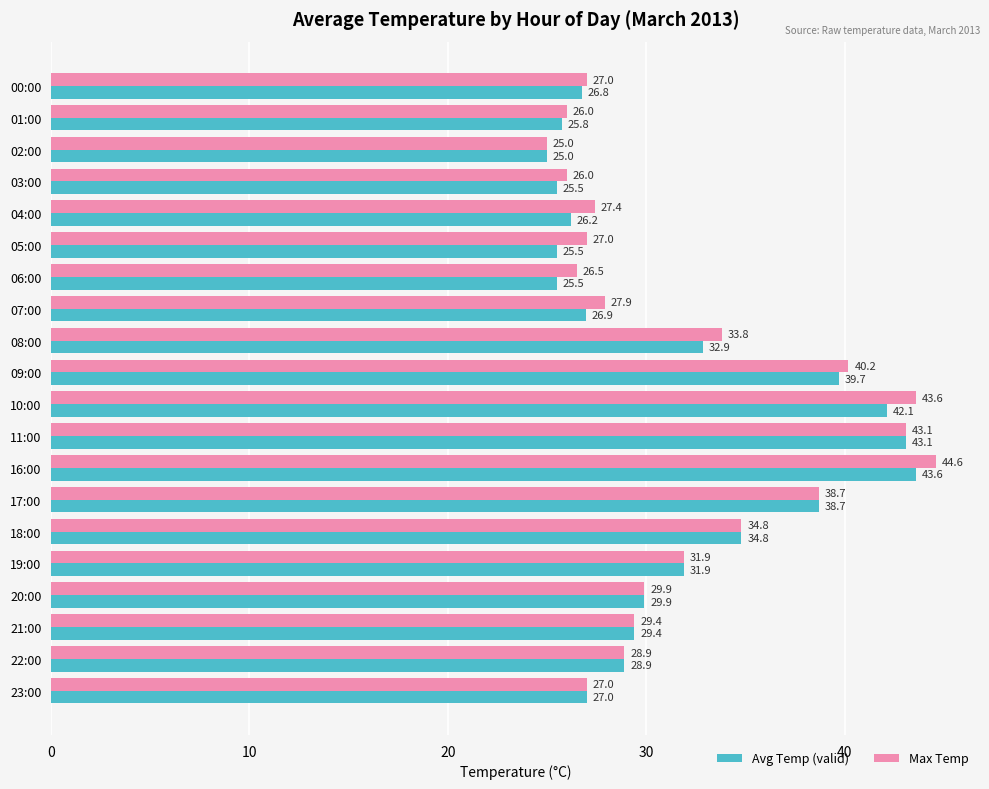

How many data points does each series have?

20